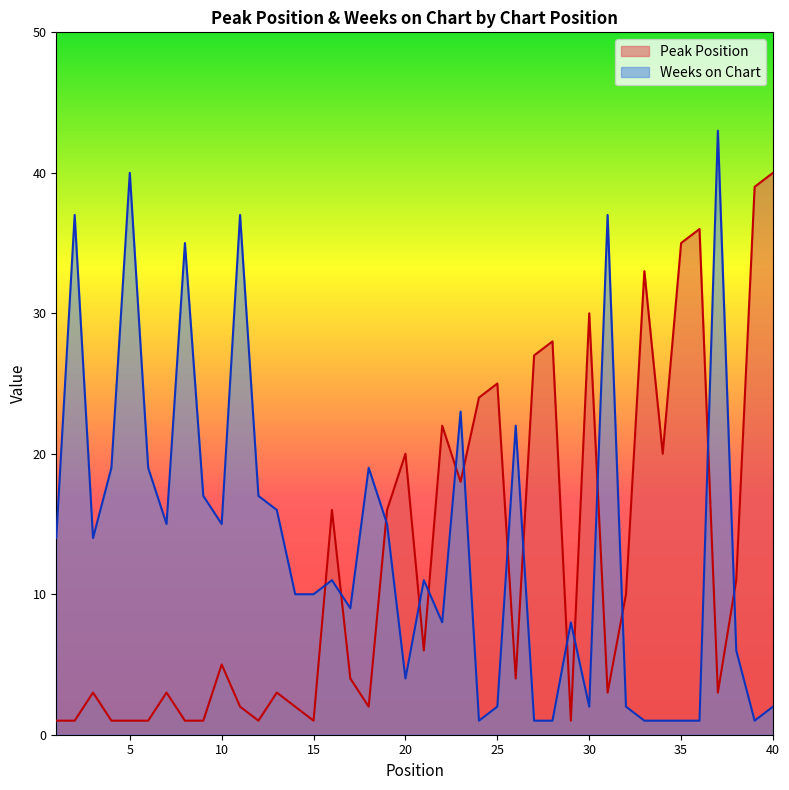

List the series in order of their peak value, lowest first.

Peak Position, Weeks on Chart